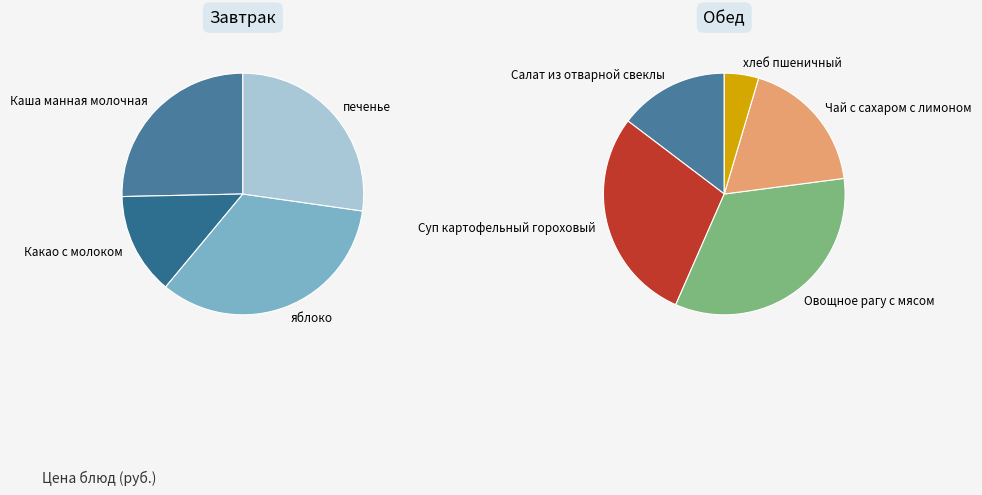

How many segments does this pie chart have?

4